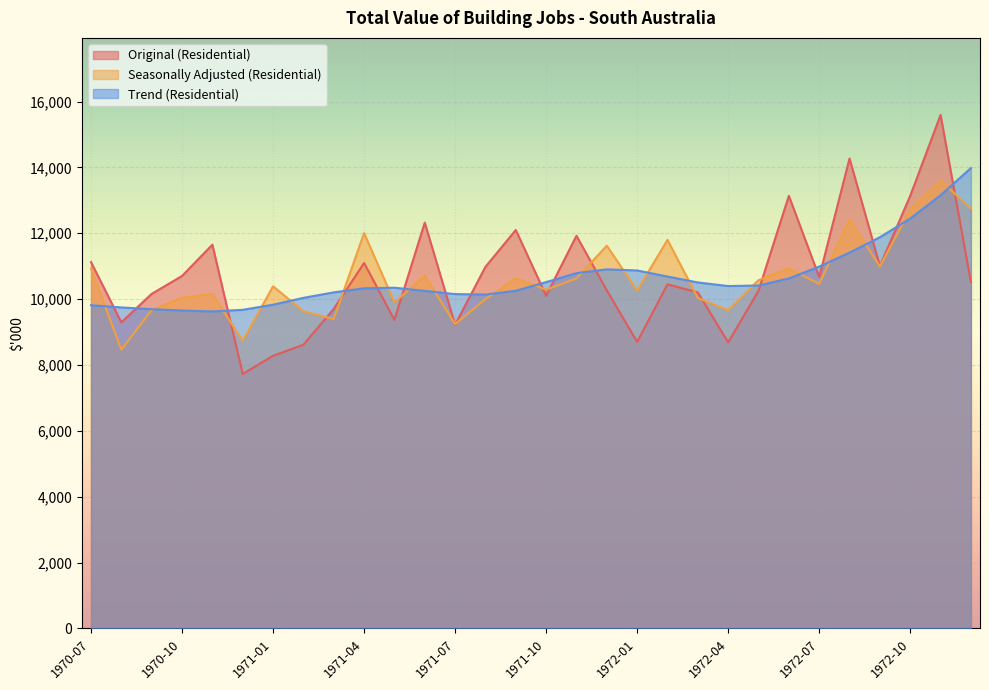

What is the value of the Original (Residential) point at the 25th from the left?

10671